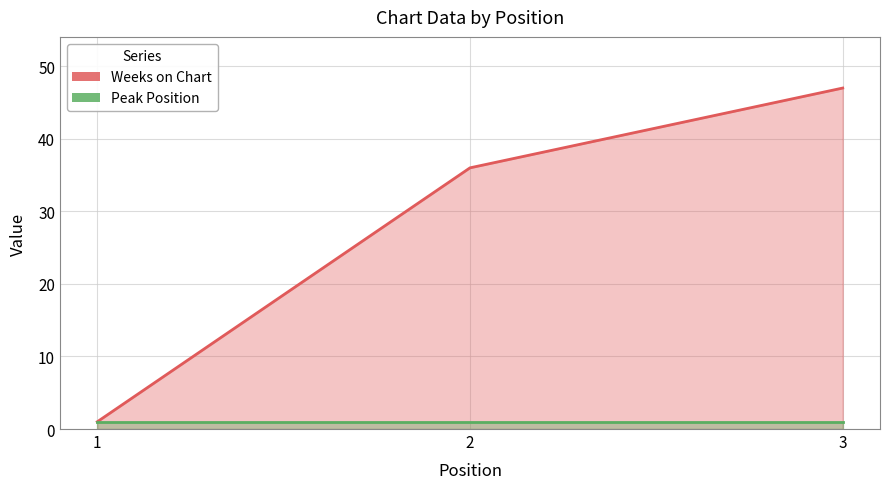

At which category does the chart reach its minimum across all series?

1